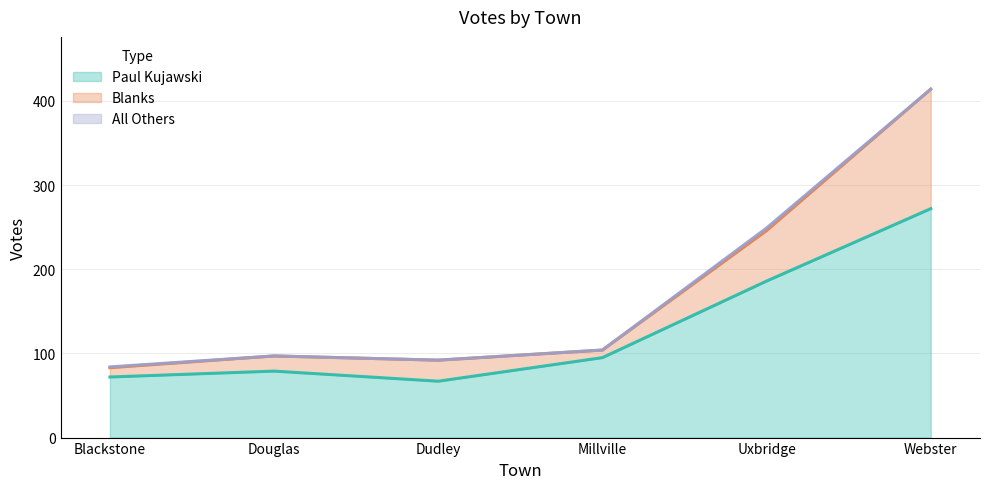

At which label is Paul Kujawski closest to 169?

Uxbridge